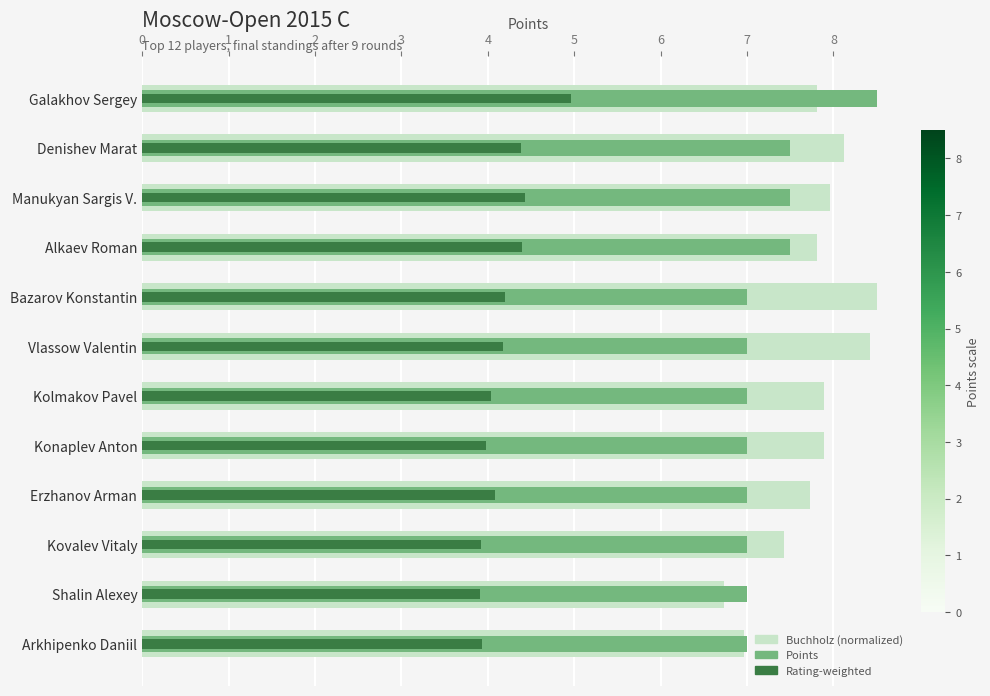

Which series has the widest spread of values?

Buchholz (normalized)